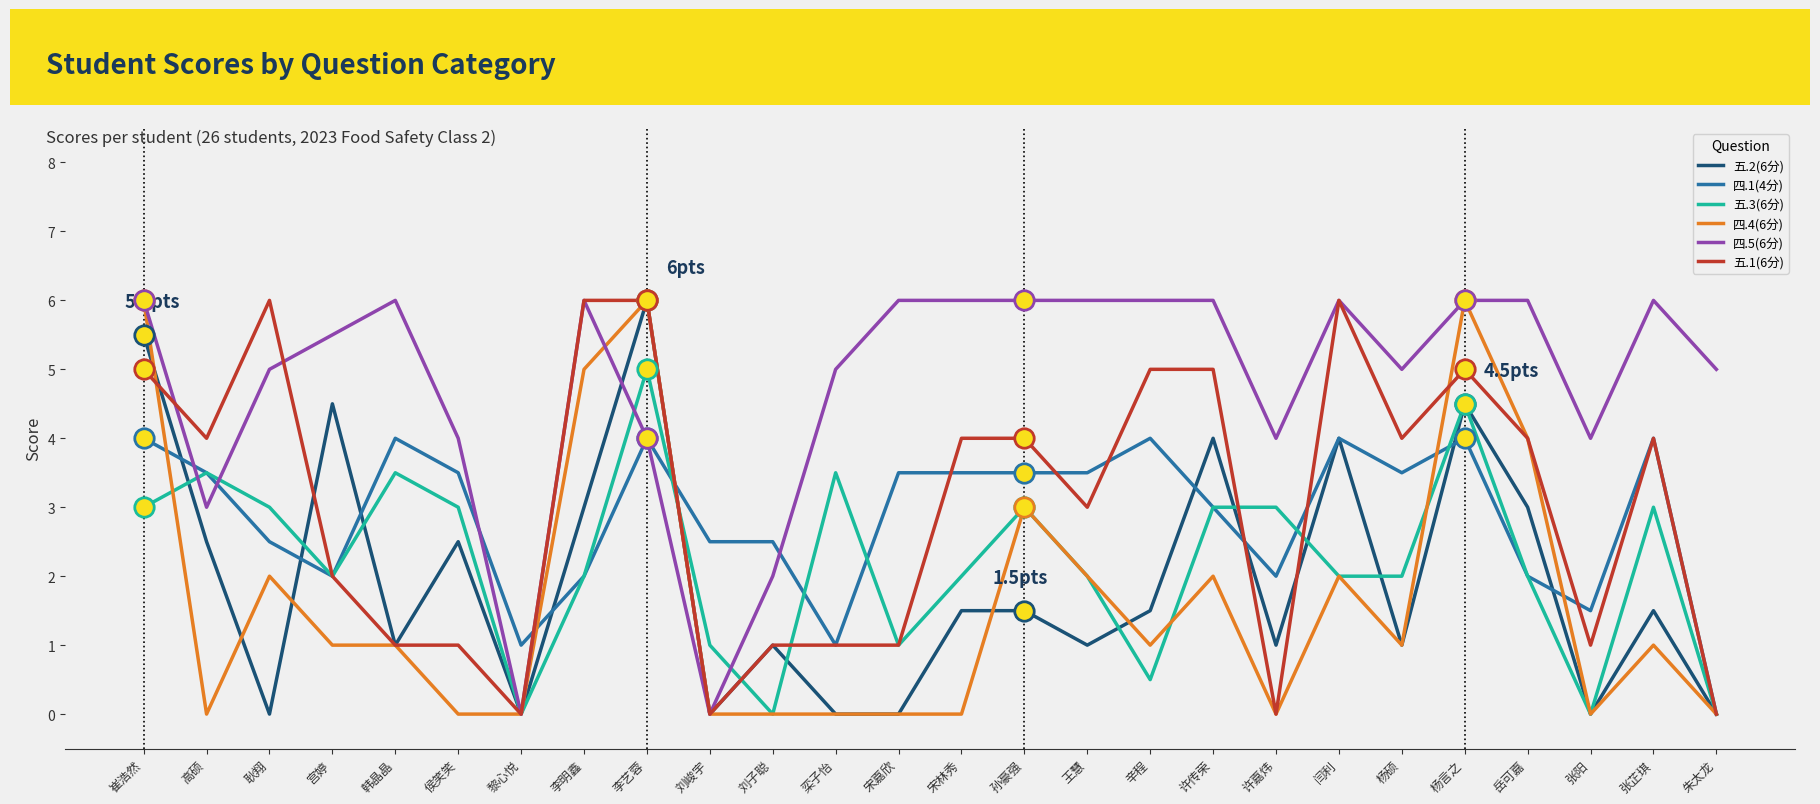

Is it true that 四.5(6分) equals 6.5 at 许嘉炜?

False